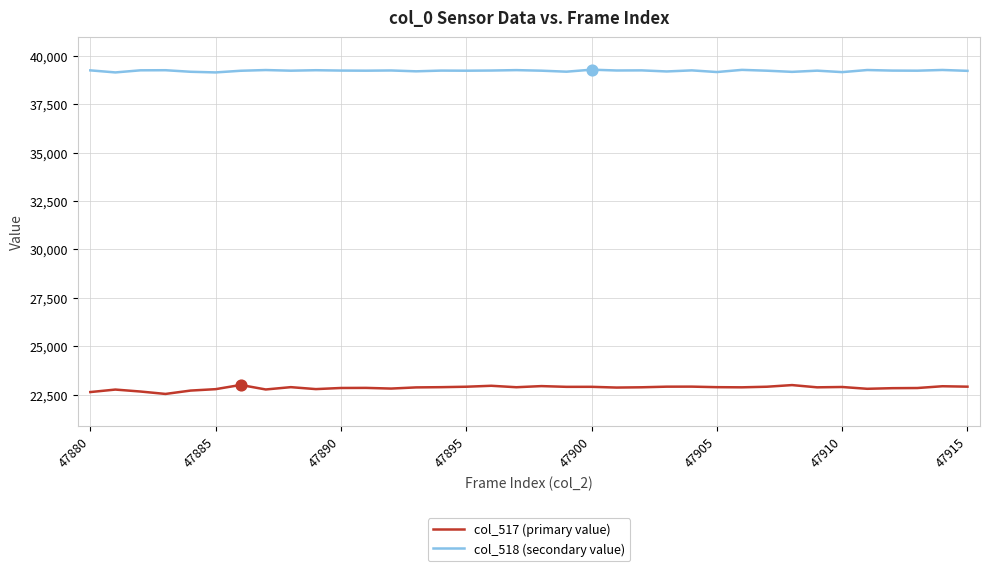

Which series has the largest range (max minus min)?

col_517 (primary value)